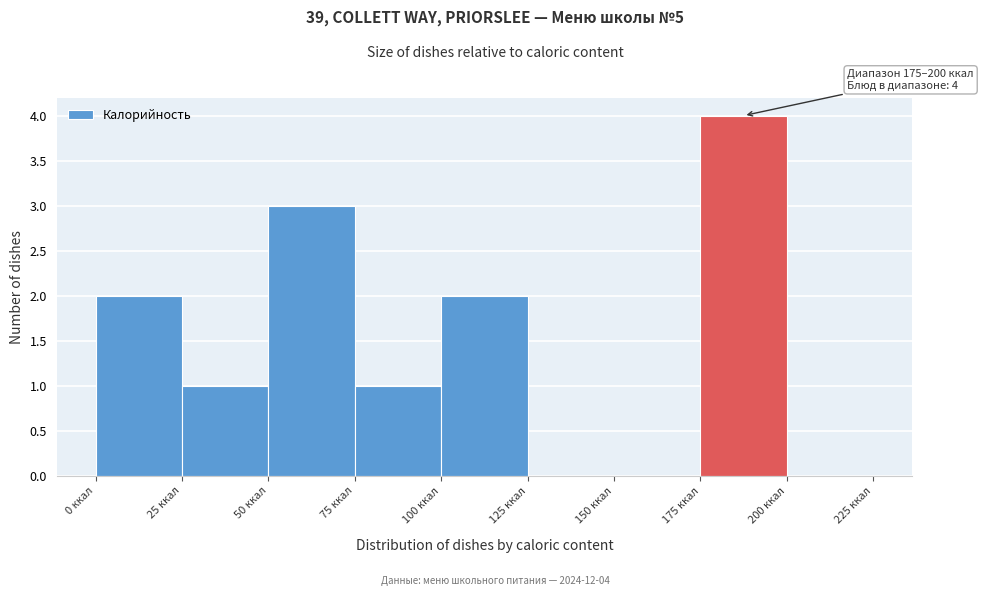

Which range on the x-axis has the tallest bar?

175 to 200